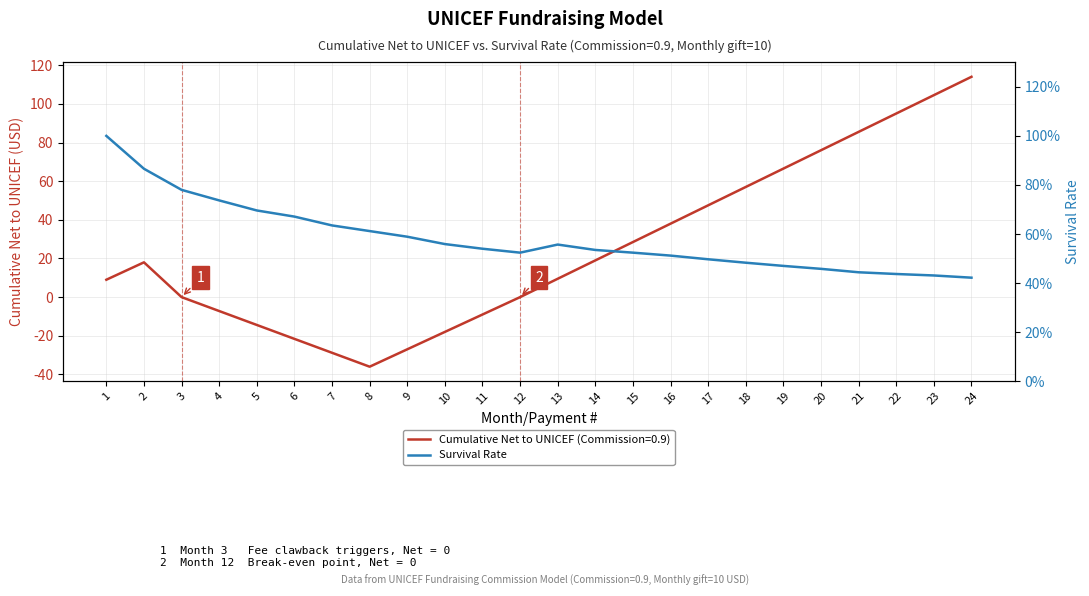

The value at 1 is 0.5. True or false?

False